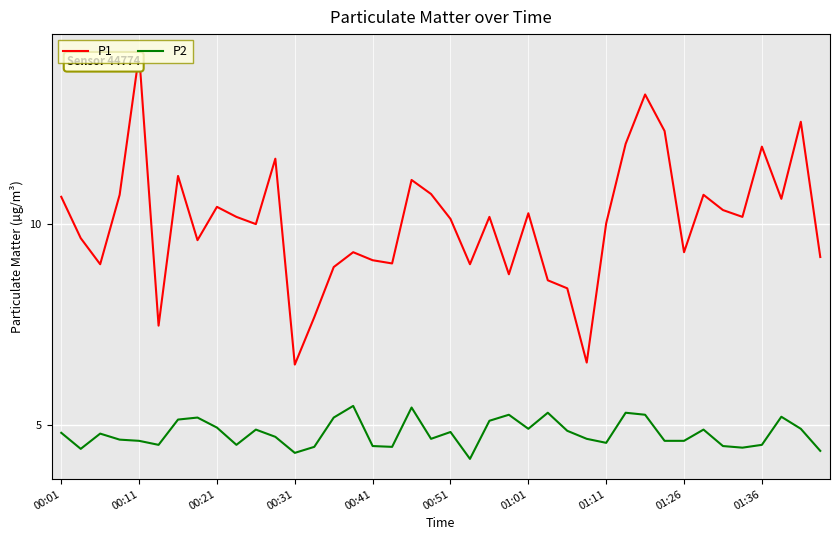

What is the difference between the maximum and minimum values in the P1 series?

7.7